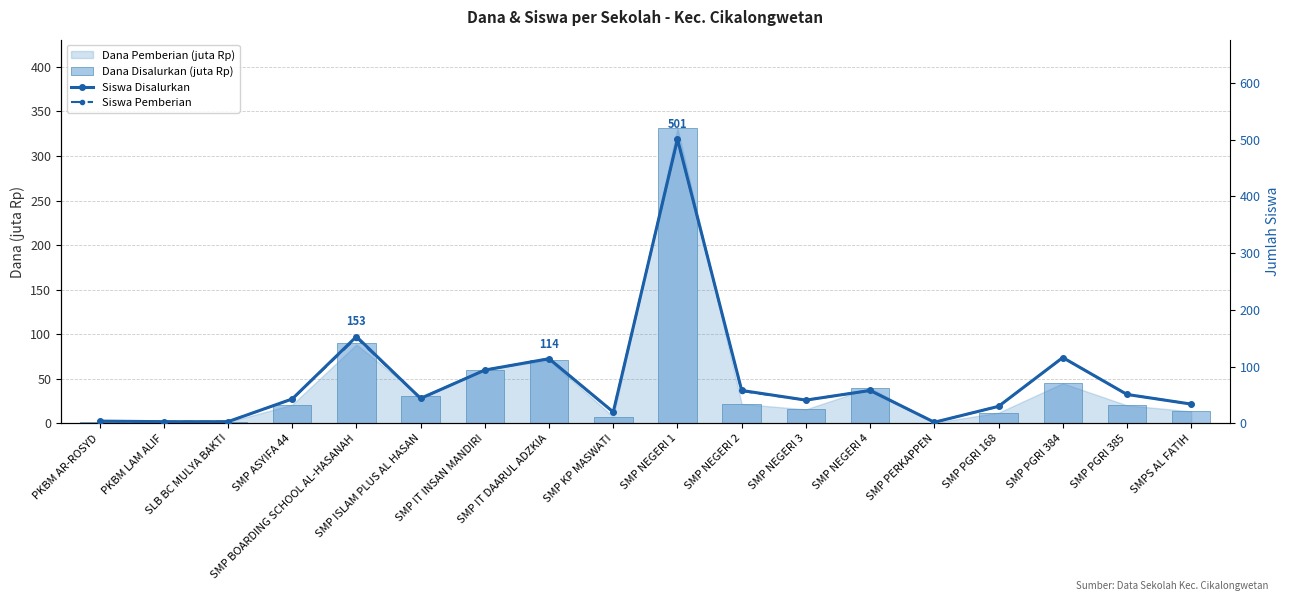

The value of Dana Disalurkan (juta Rp) at SLB BC MULYA BAKTI is 0.7. True or false?

False